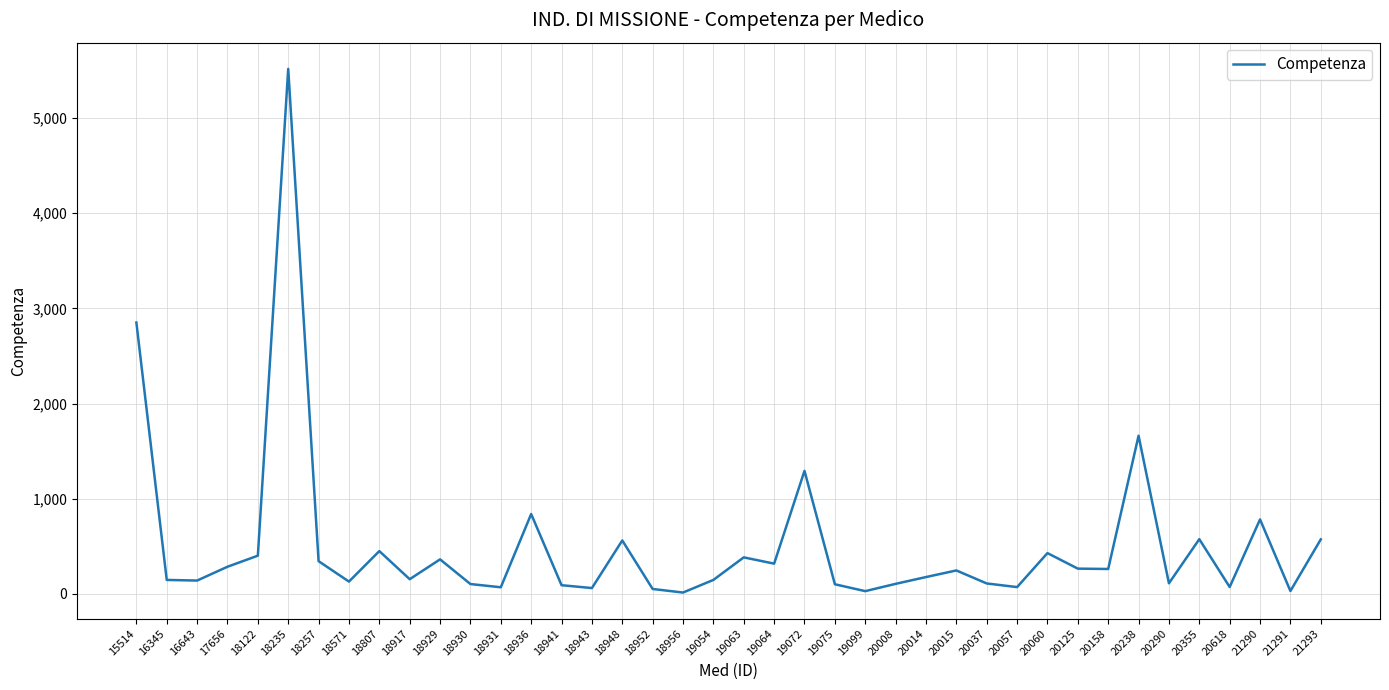

Where is the data nearest to the value 2765?

15514